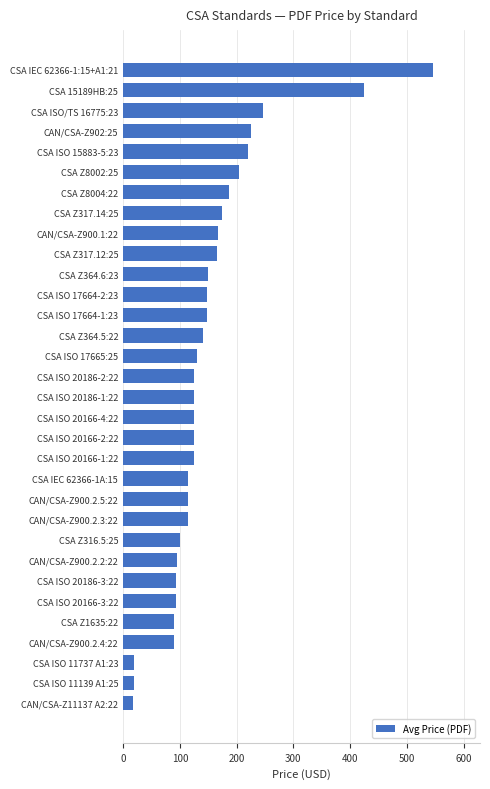

How many bars are there in total?

32